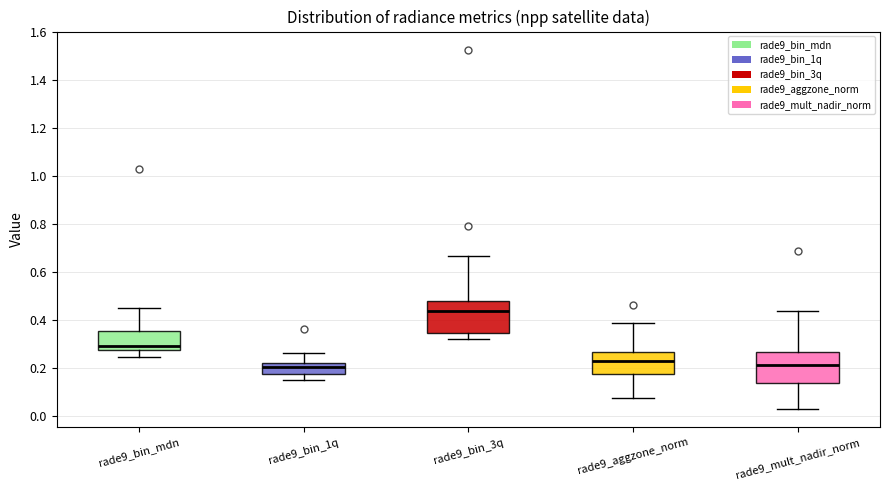

Reading left to right, transcribe this box plot: for each box, give where its median line is, the range the box spans, and where its two whiskers end, as read against the y-axis. The values are not printed on the chart, so give them approximately, as read against the axis.

rade9_bin_mdn: median 0.30, box 0.28 to 0.36, whiskers 0.24 to 0.46
rade9_bin_1q: median 0.20, box 0.18 to 0.22, whiskers 0.16 to 0.26
rade9_bin_3q: median 0.44, box 0.34 to 0.48, whiskers 0.32 to 0.66
rade9_aggzone_norm: median 0.22, box 0.18 to 0.26, whiskers 0.08 to 0.40
rade9_mult_nadir_norm: median 0.22, box 0.14 to 0.26, whiskers 0.02 to 0.44